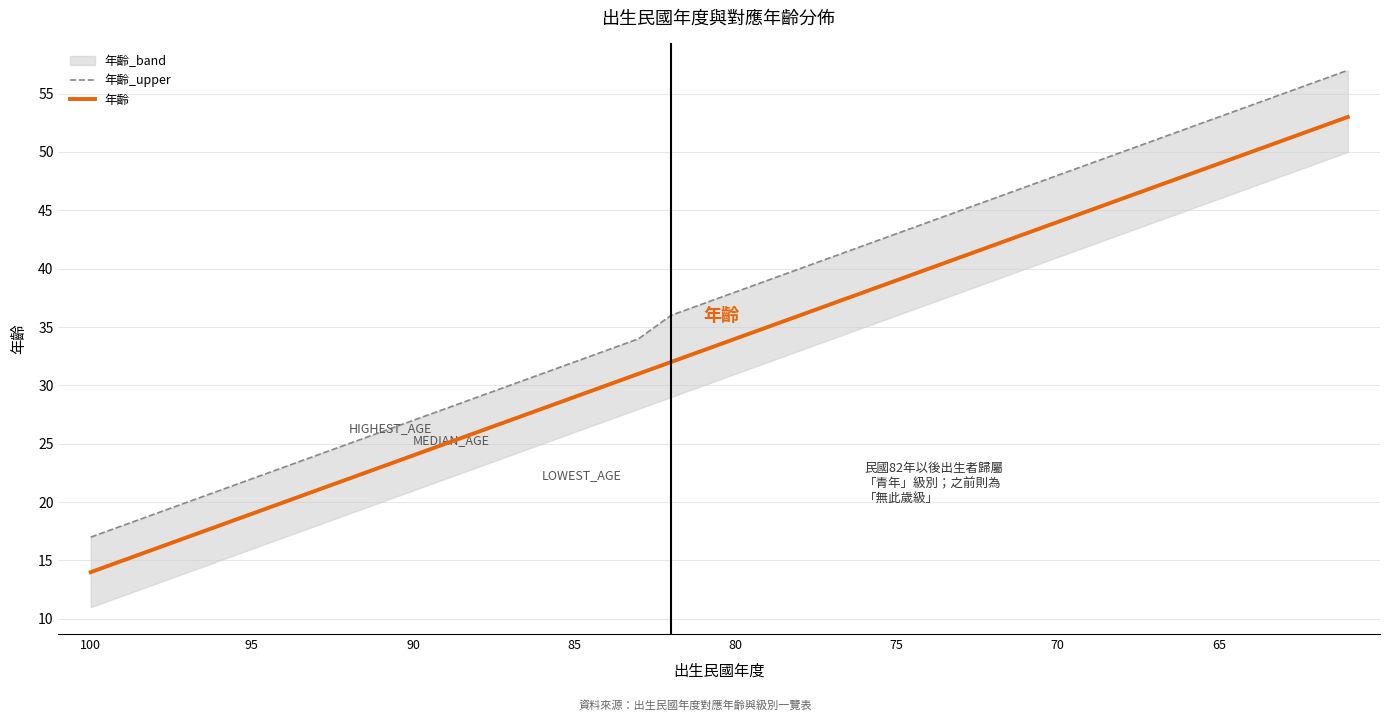

What is the total value across all series at 70?

43